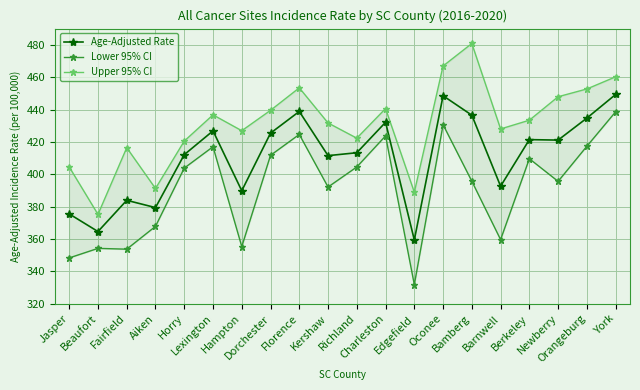

What is the sum of the Age-Adjusted Rate values at Charleston and Hampton?

821.9